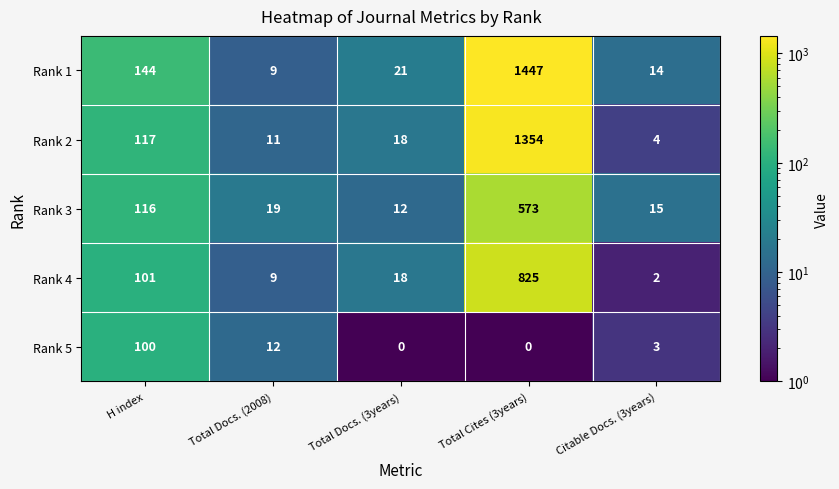

How many distinct data groups are displayed?

5